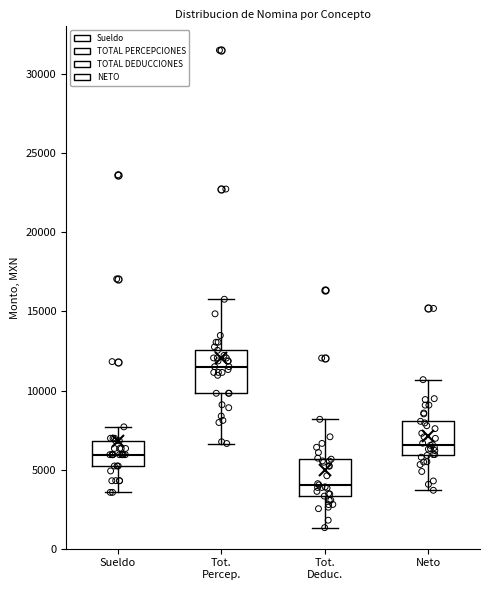

Which box's median line is the lowest?

Tot. Deduc.